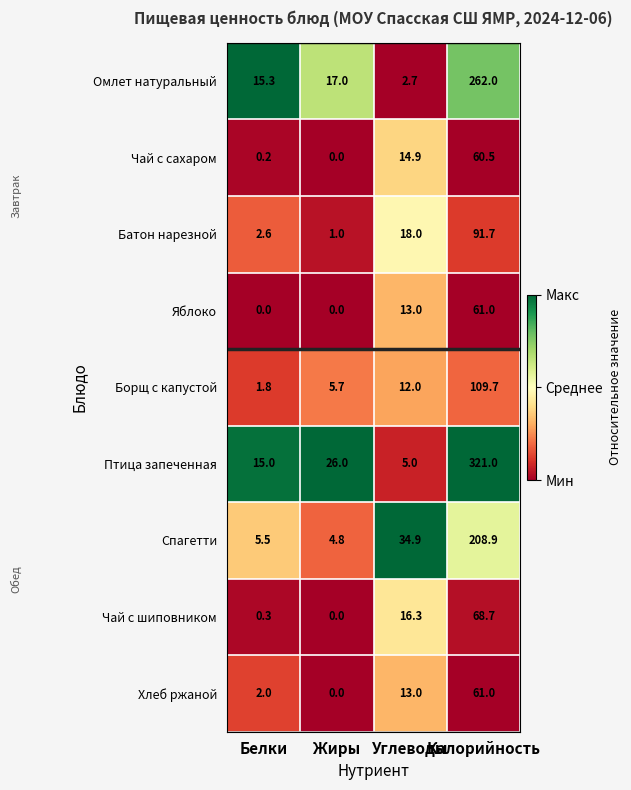

Rank the categories by Птица запеченная value from highest to lowest.

Калорийность, Жиры, Белки, Углеводы